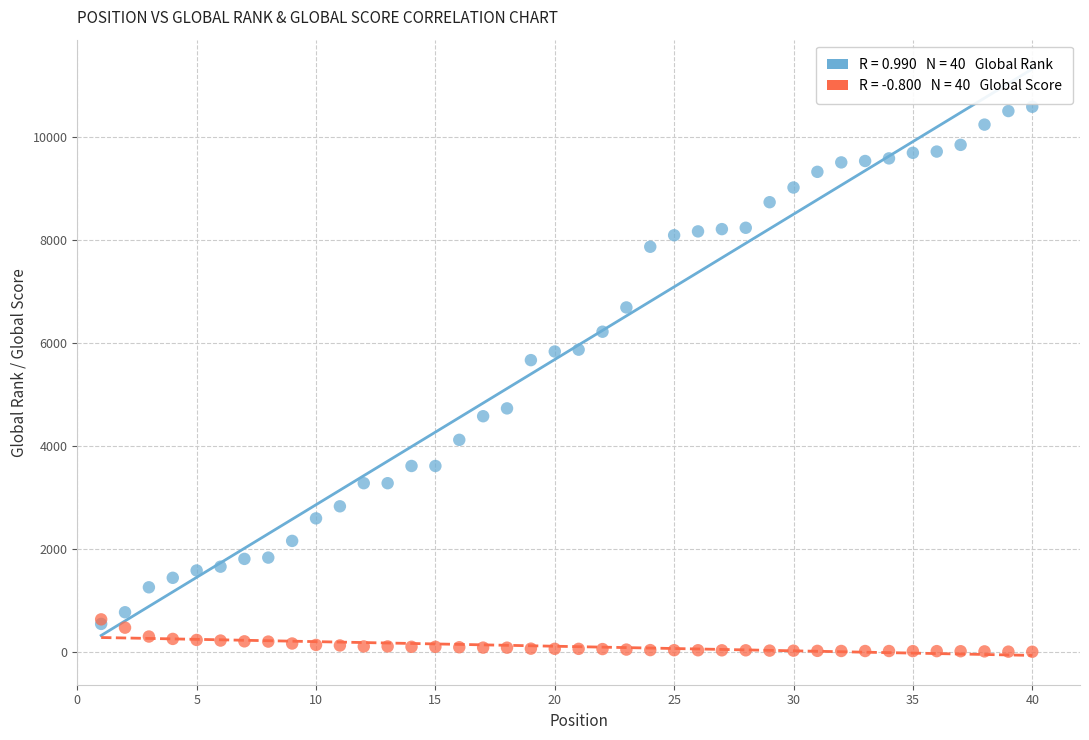

Across all series, what Y value is closest to 5296?

5667